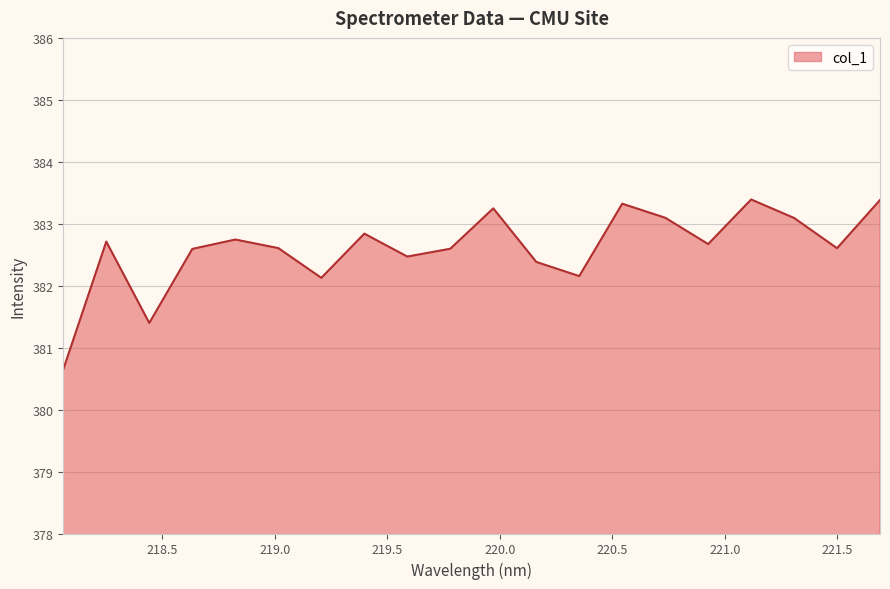

How many lines are shown in the chart?

1